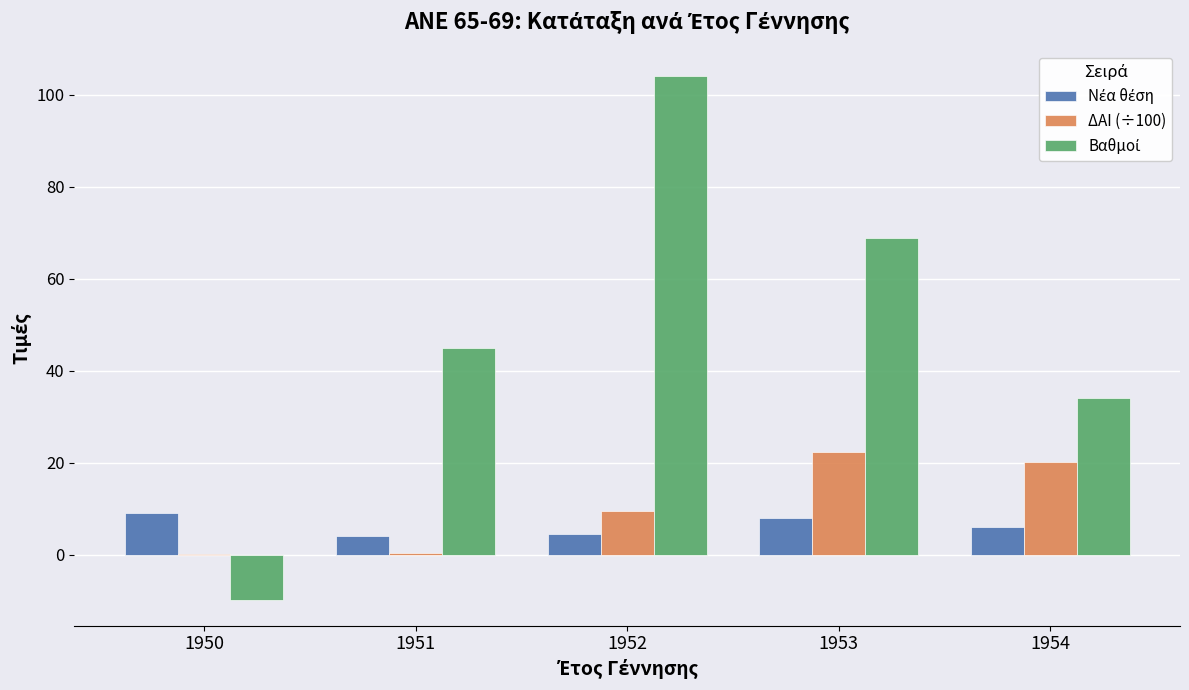

What is the maximum value for ΔΑΙ (÷100)?

22.3